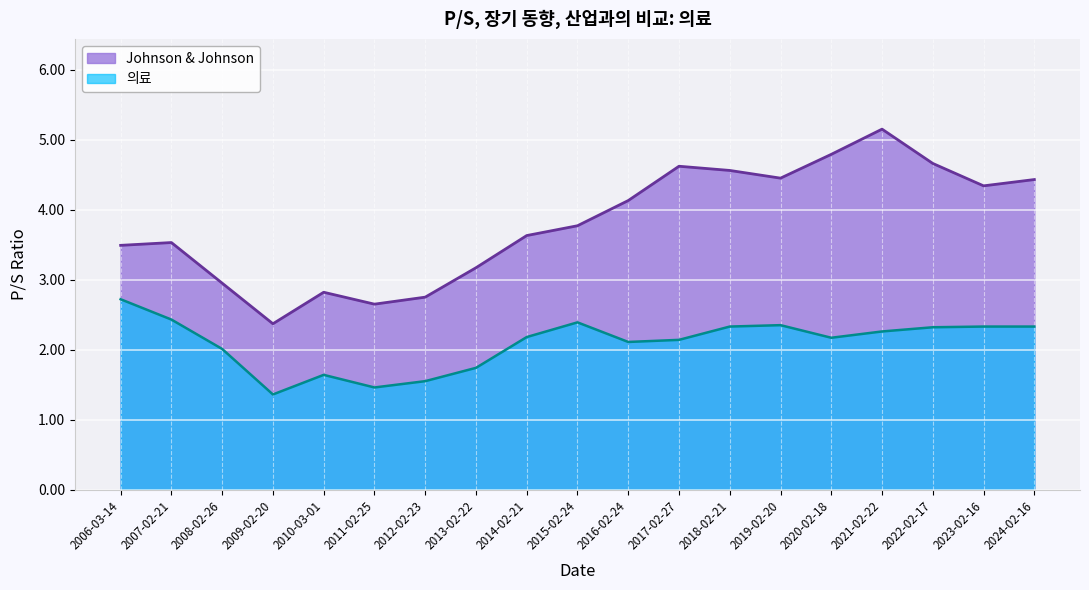

Where is the first local minimum for 의료?

2009-02-20